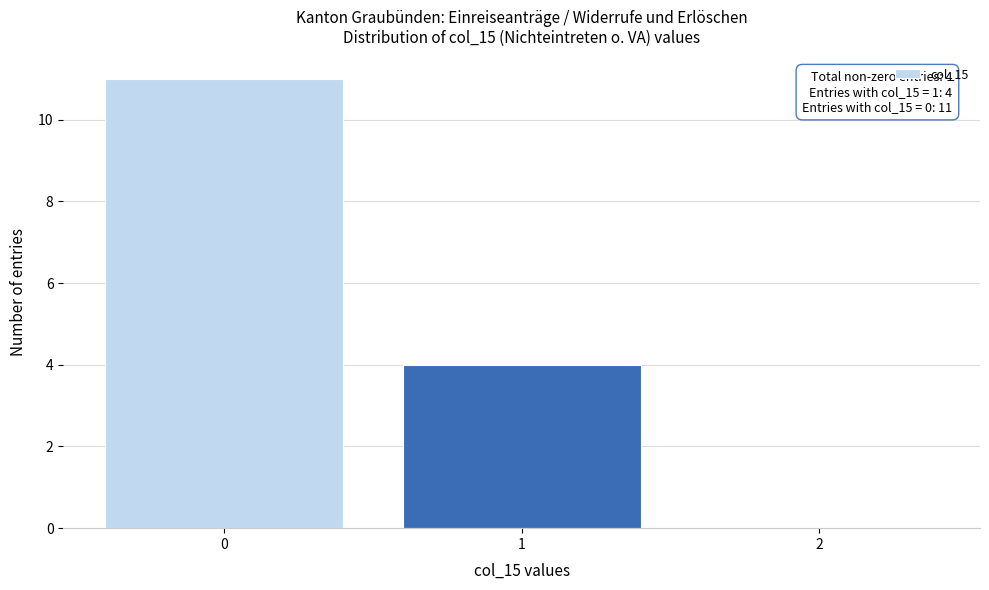

Over which range of the x-axis is the bar tallest?

-0.5 to 0.5